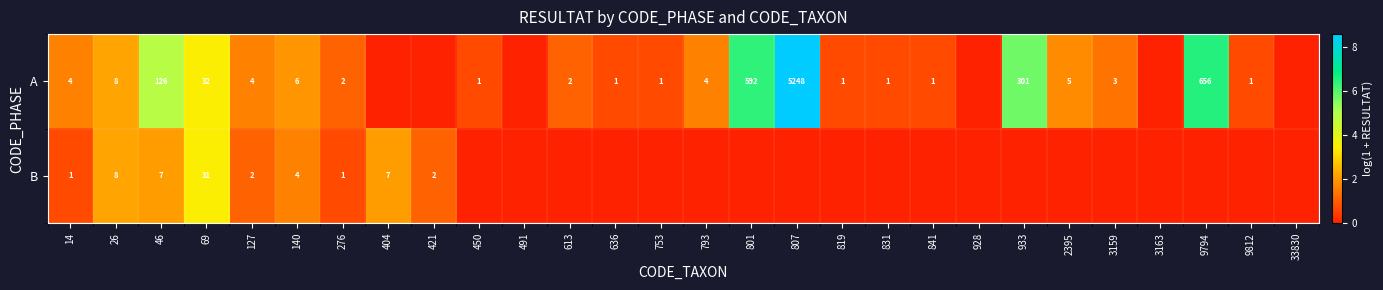

The value of A at 3159 is 2. True or false?

False